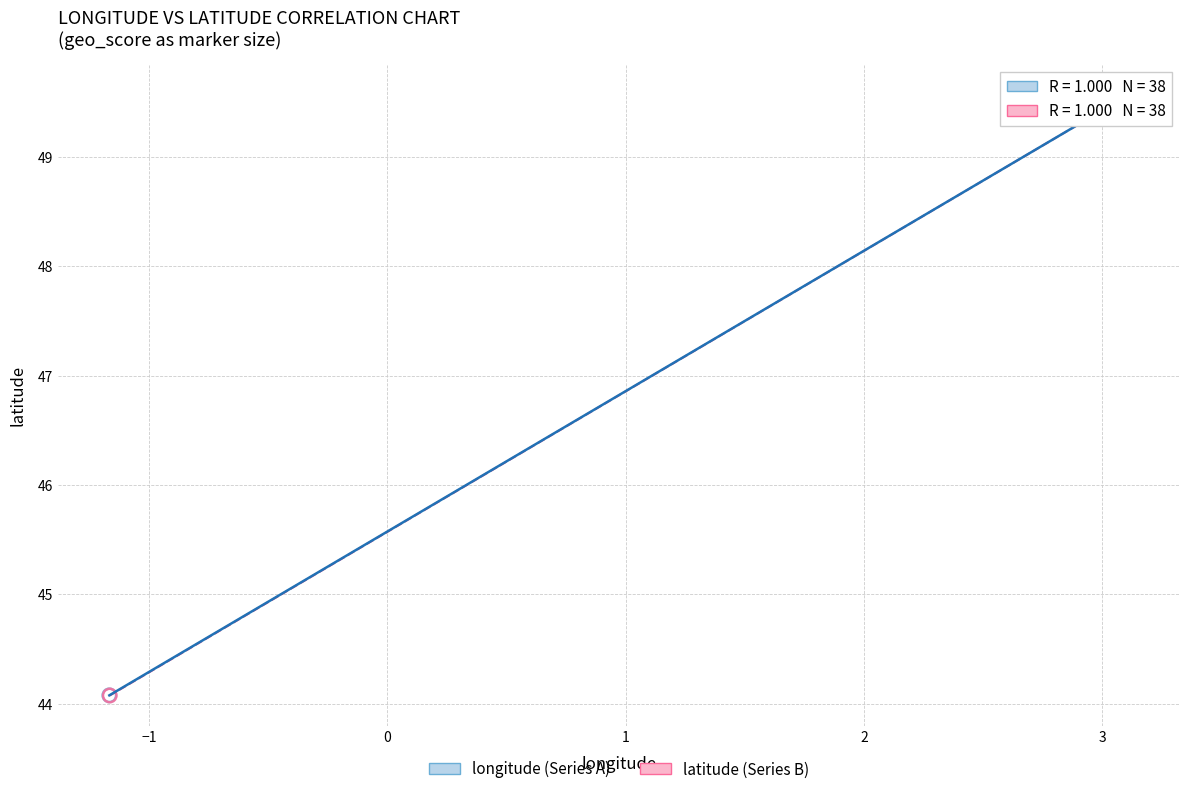

What are all the series names shown in the legend?

longitude (Series A), latitude (Series B)